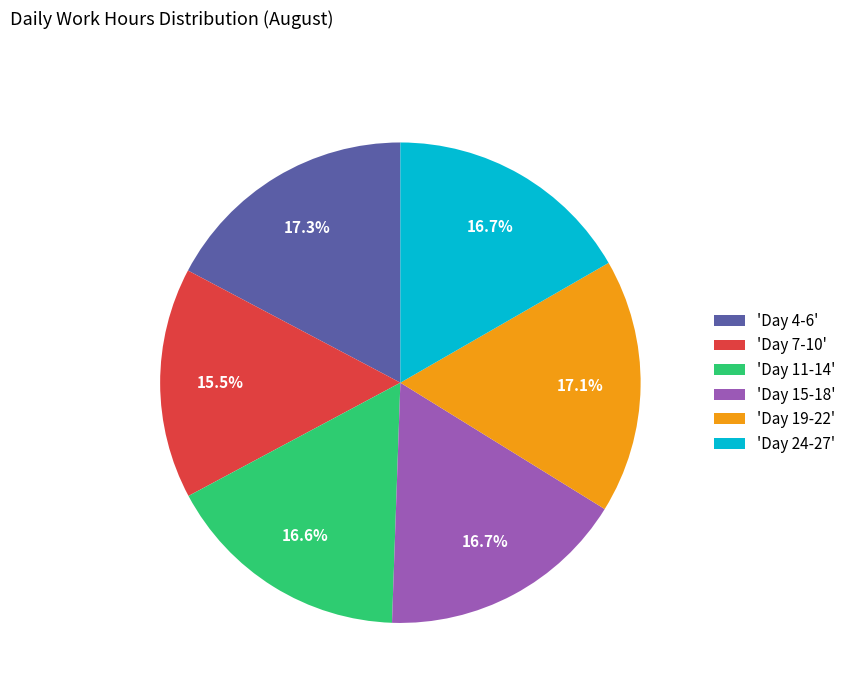

Is there any slice that represents more than half of the pie?

No